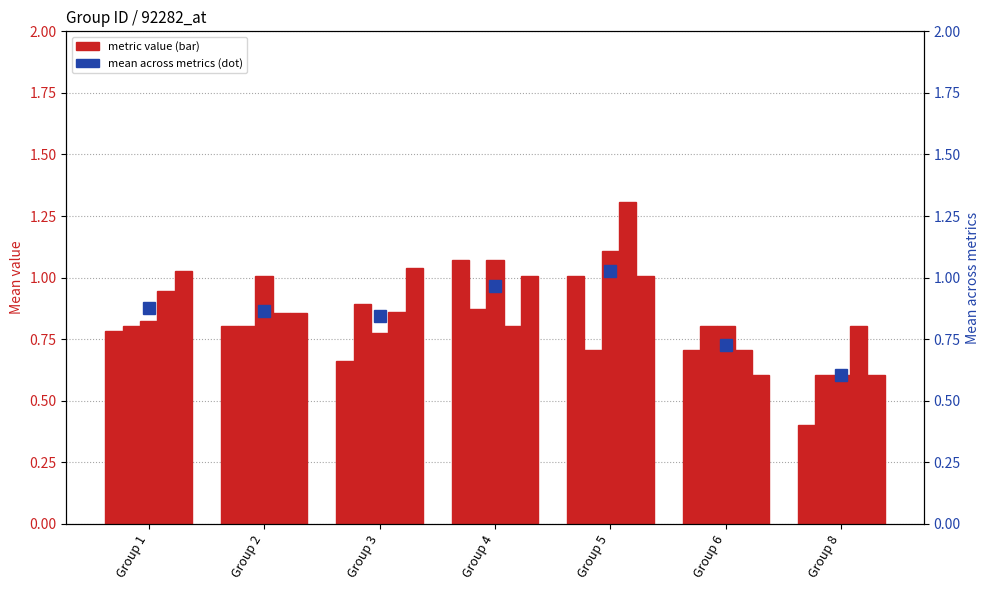

What is the sum of the d values at Group 4 and Group 1?

1.8